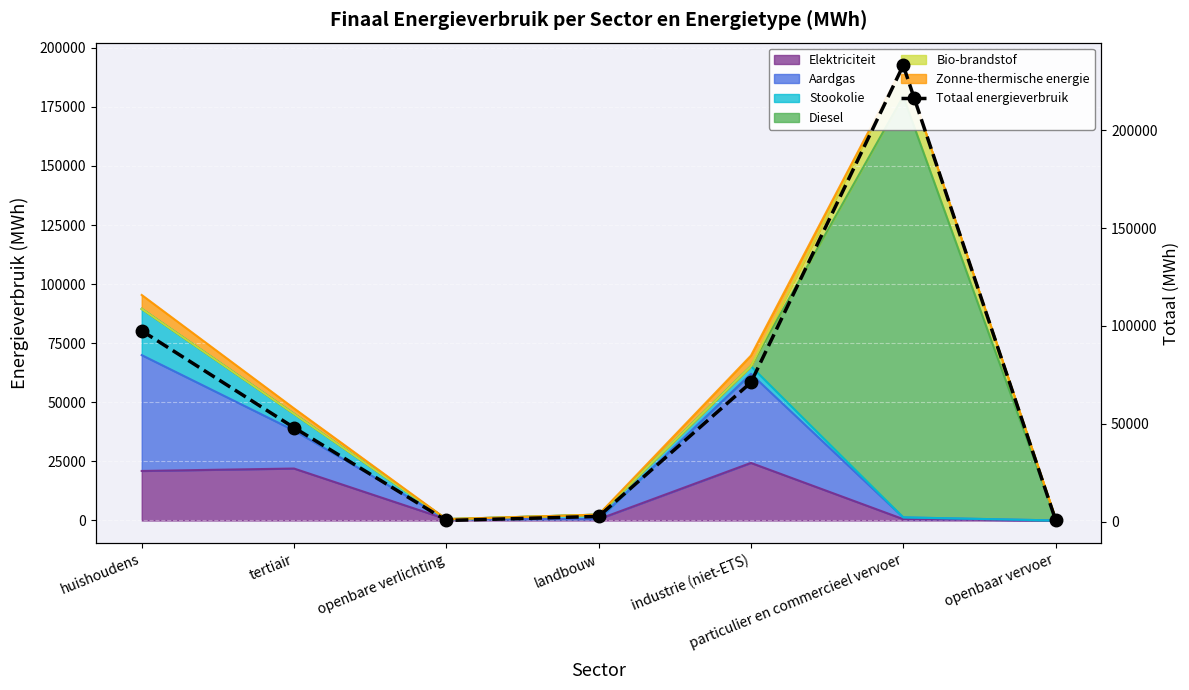

The value at openbare verlichting is 130.6. True or false?

False